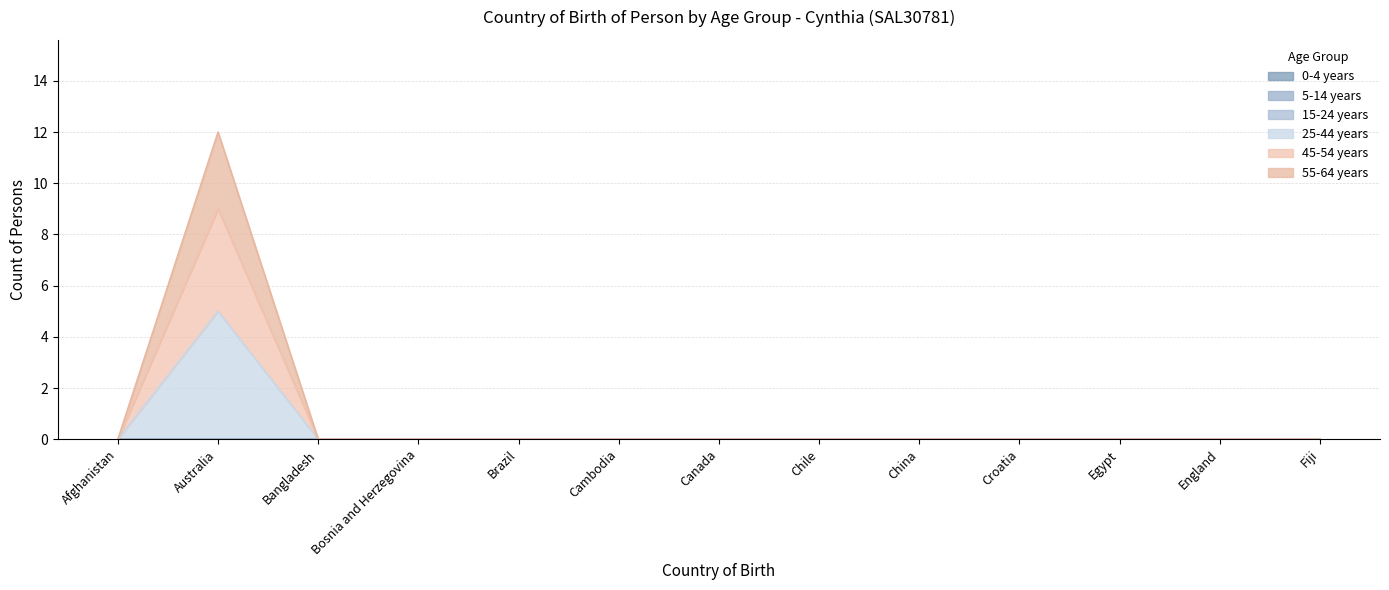

Which has a higher value, Egypt or China?

Egypt